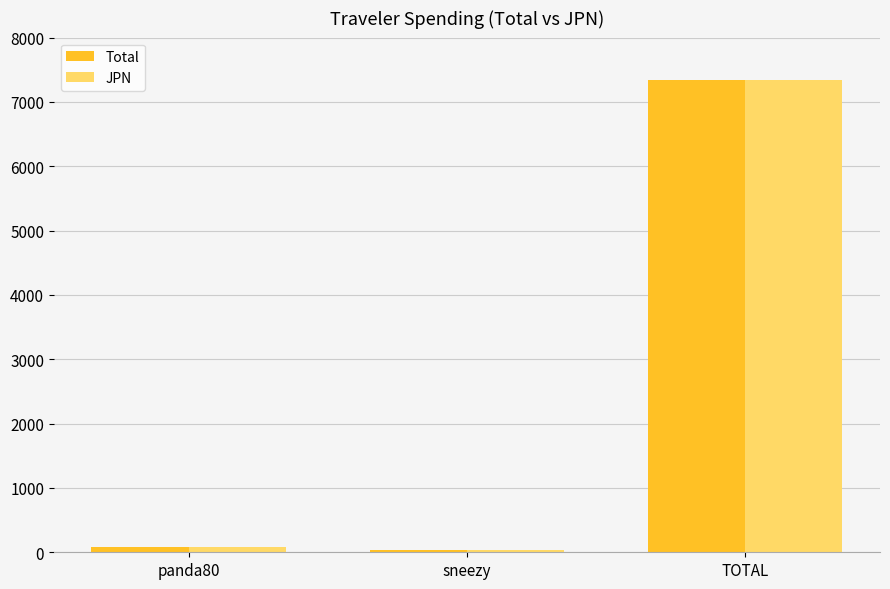

At how many categories does at least one series exceed 4233?

1